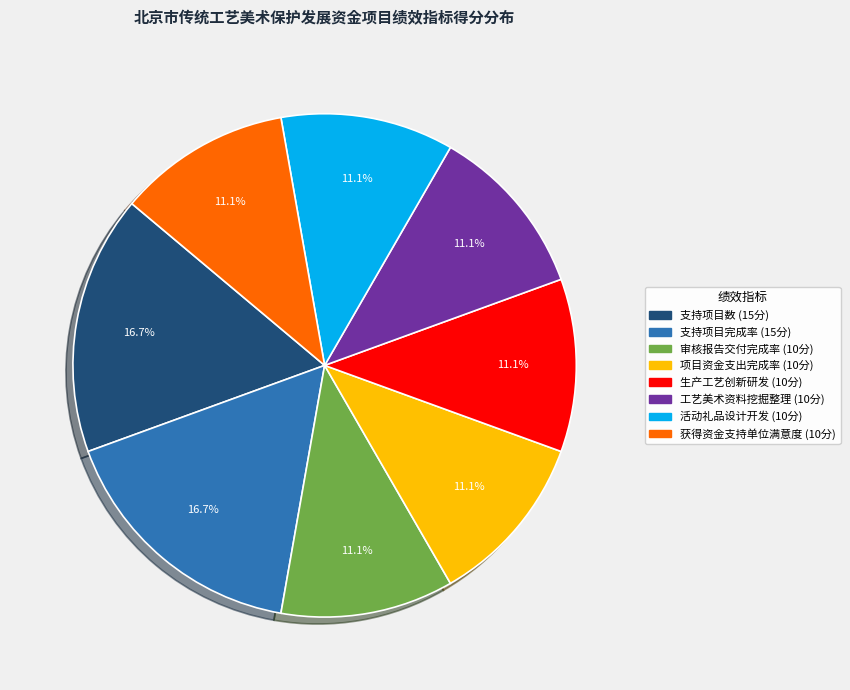

Does any single category account for the majority?

No